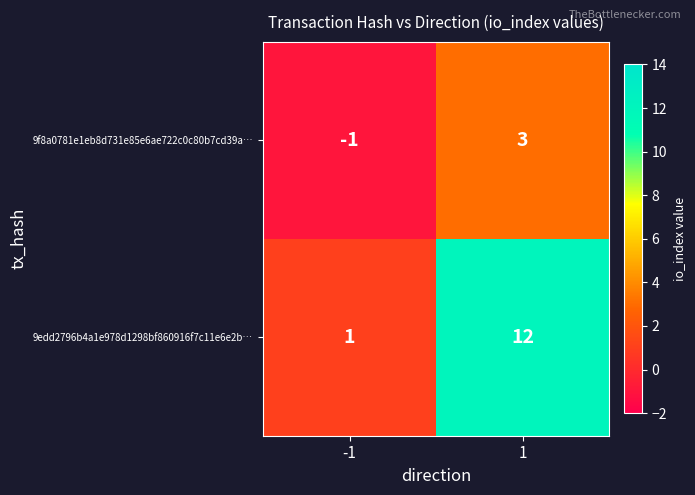

At how many categories does at least one series exceed 7?

1